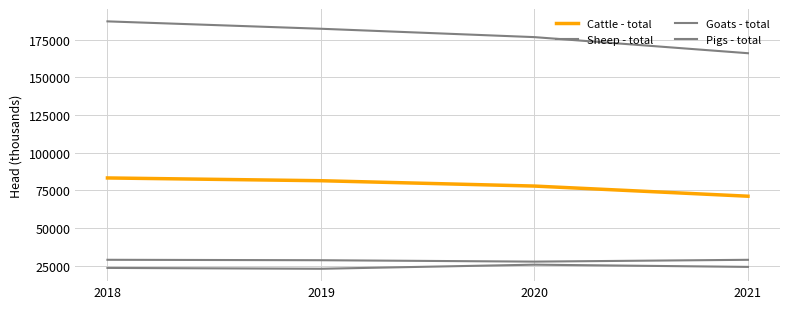

What is the spread (max minus min) of values at 2021?

141589